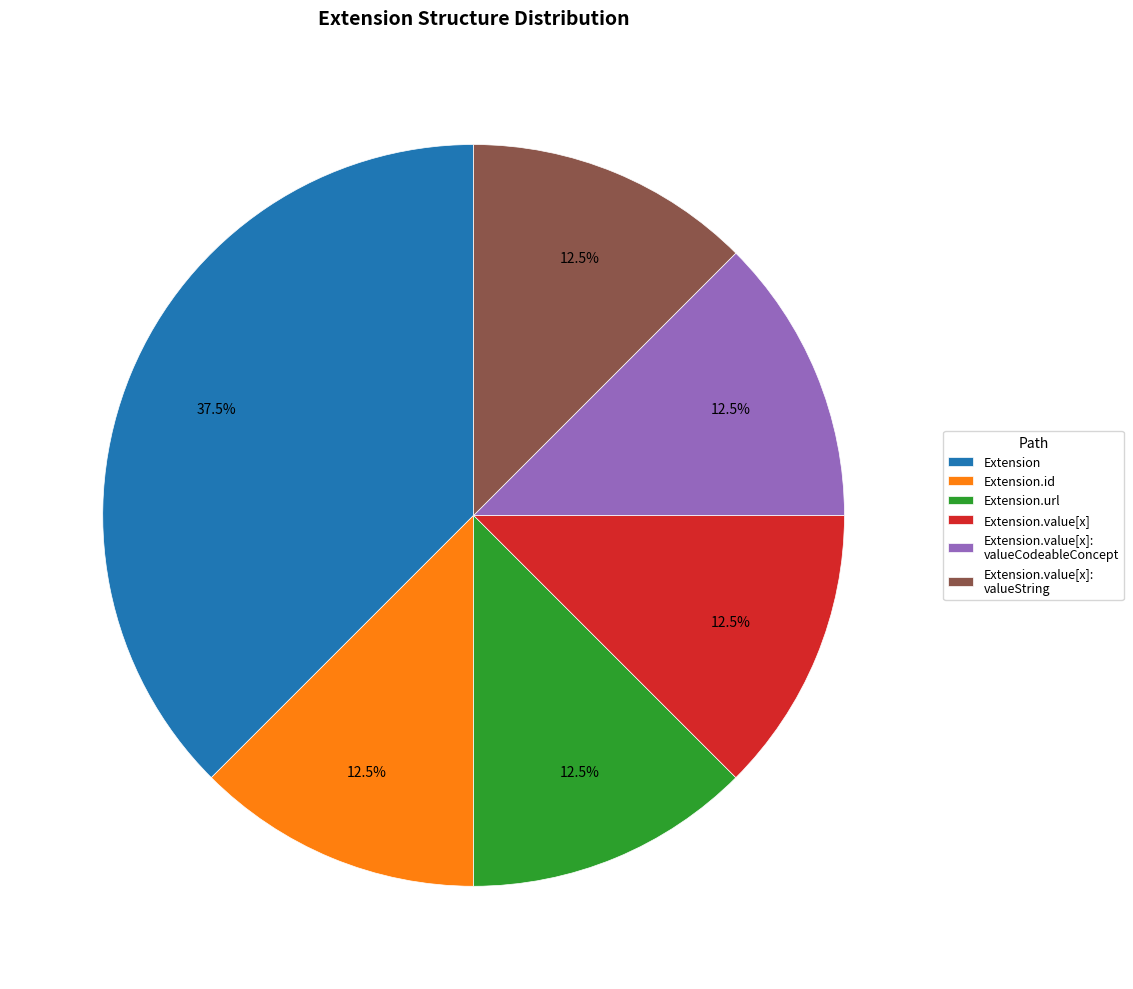

Which slice is the largest?

Extension